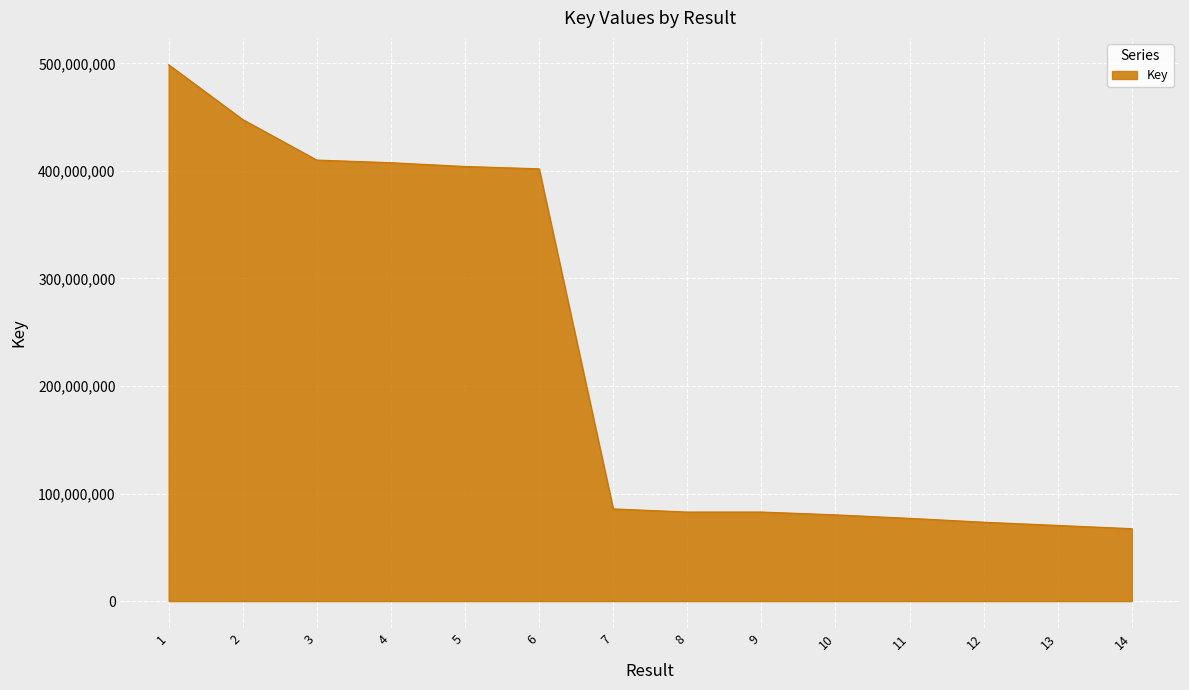

What is the difference between the maximum and minimum values?

431387885